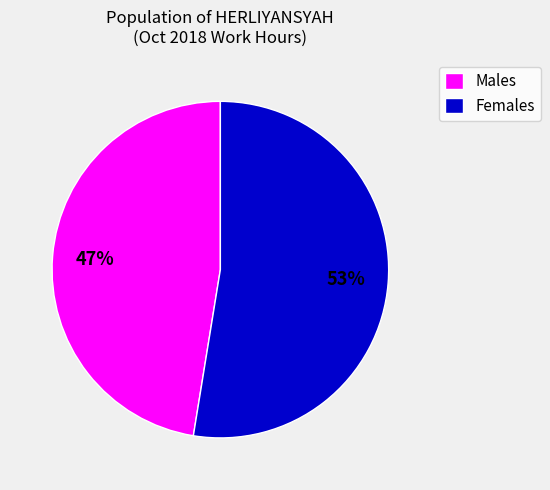

True or false: Males accounts for 47% of the total.

True